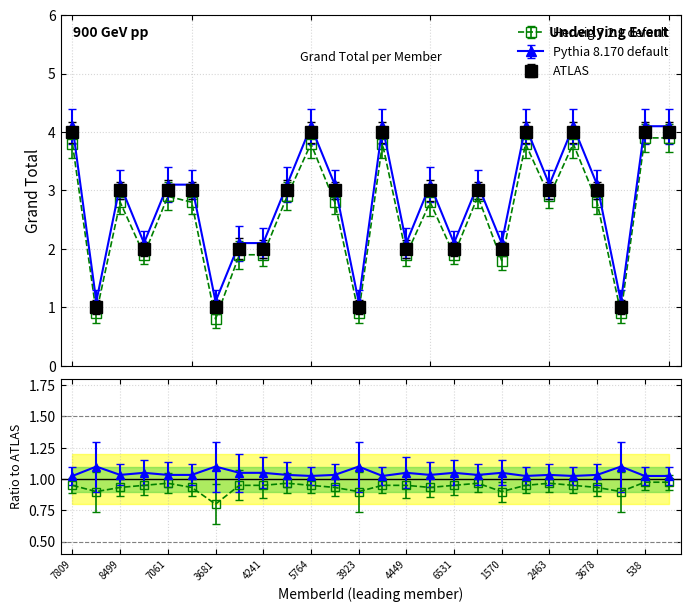

What is the value of the Herwig 7.2.1 default point at the 7th from the left?

0.8